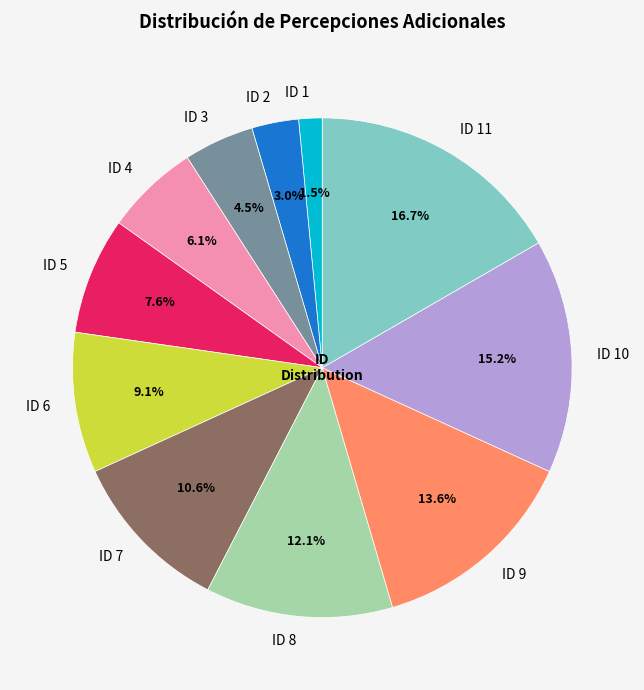

True or false: ID 8 accounts for 27% of the total.

False